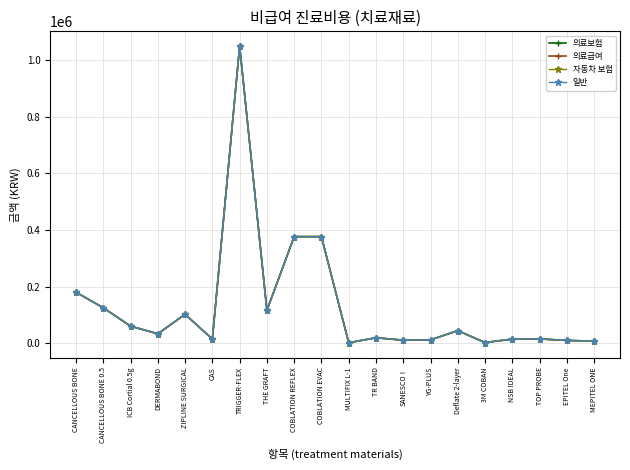

Where does the 자동차 보험 series first go above 33000?

CANCELLOUS BONE